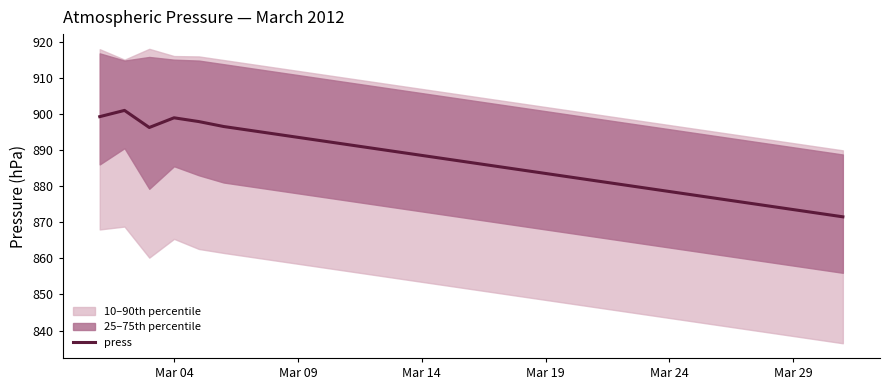

Does the chart have visible grid lines?

No